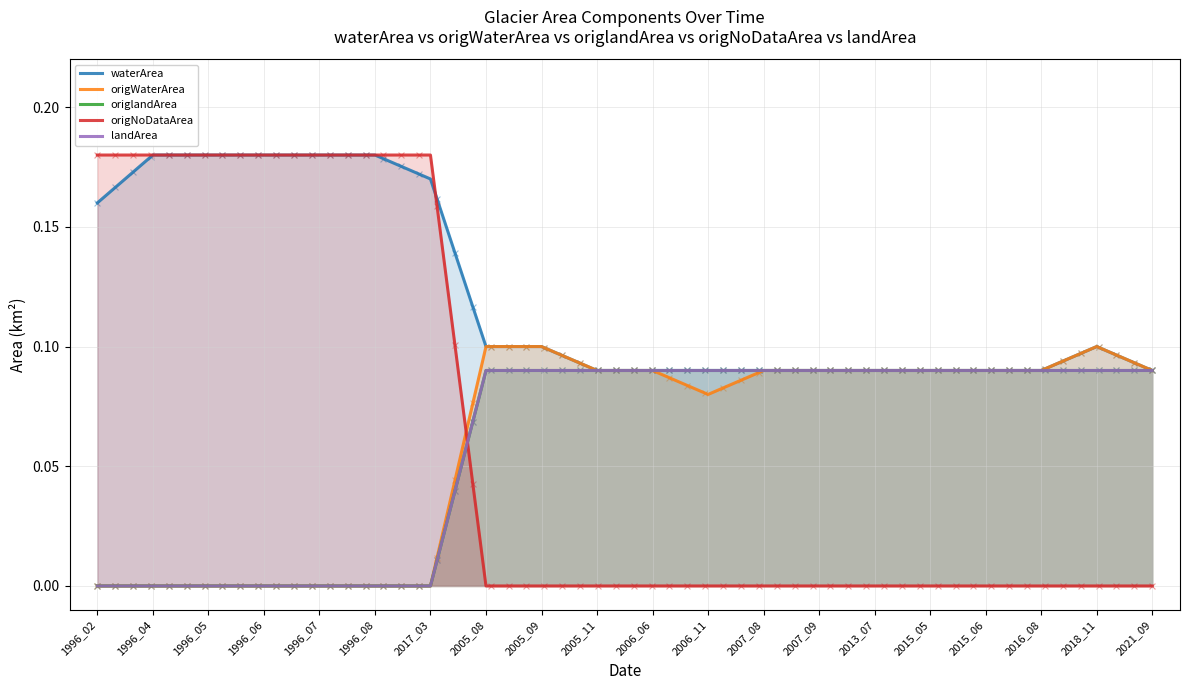

Which series has the largest total across all categories?

waterArea